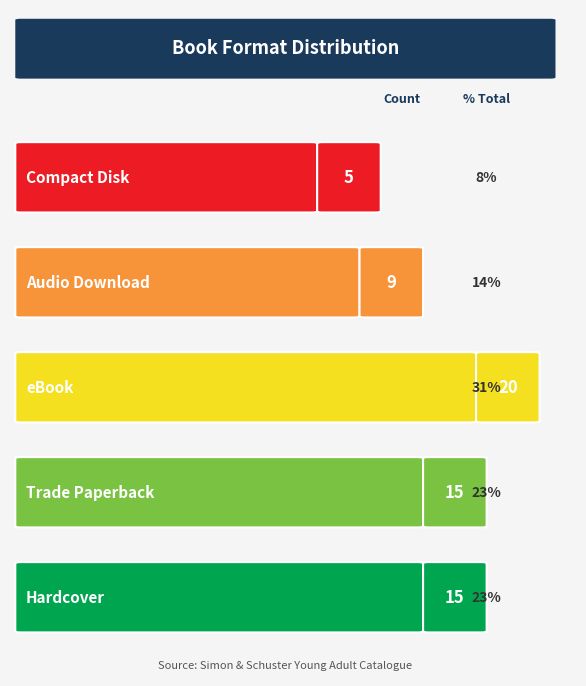

True or false: the data shows 2 at Audio Download.

False